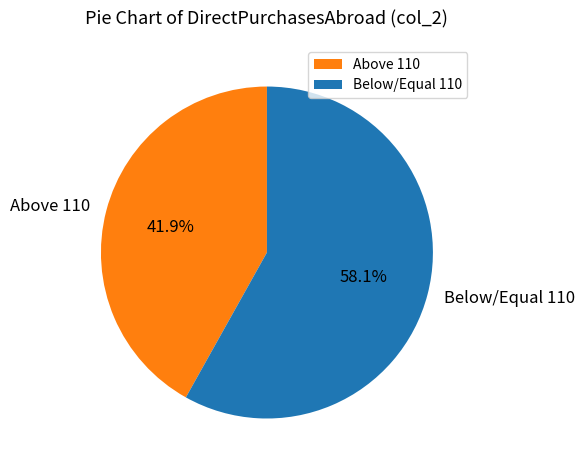

What portion of the pie excludes Below/Equal 110?

41.9%